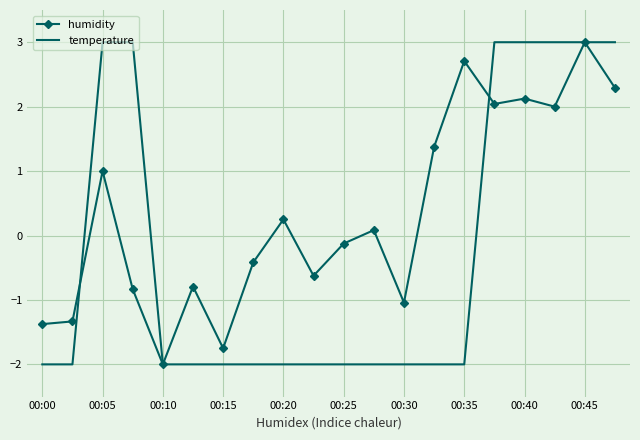

Which series has the largest total across all categories?

humidity